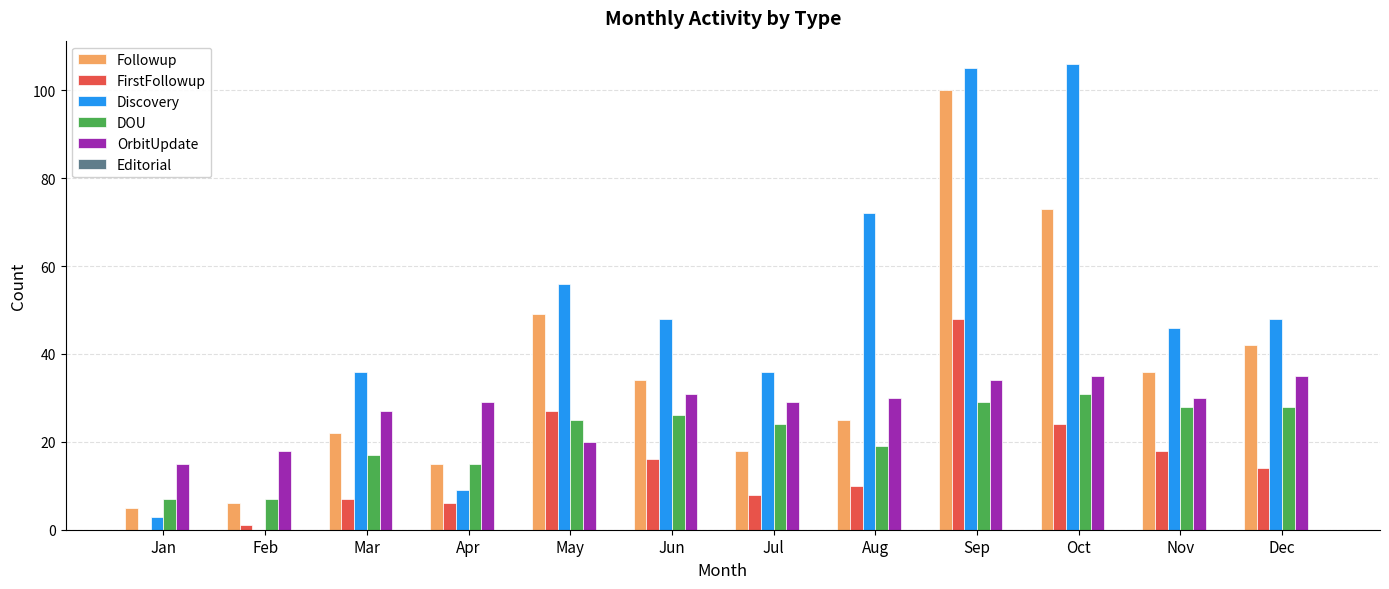

What value does the Discovery series have at Jan?

3